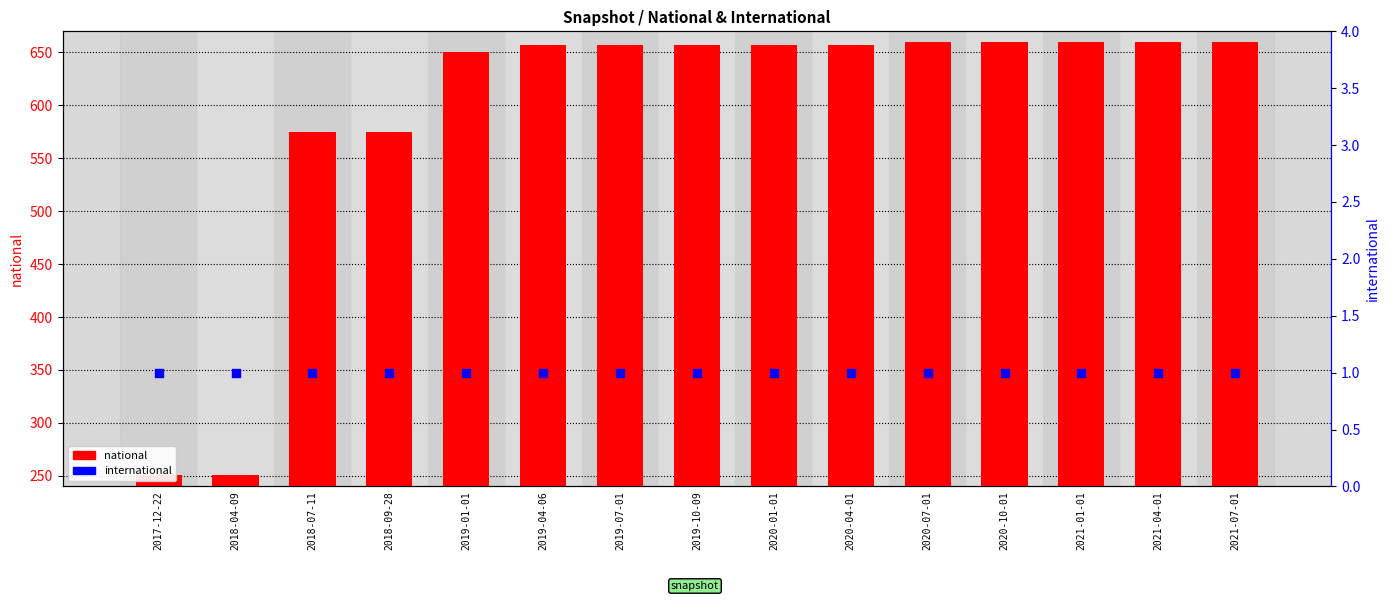

Which series contains the lowest Y value?

international